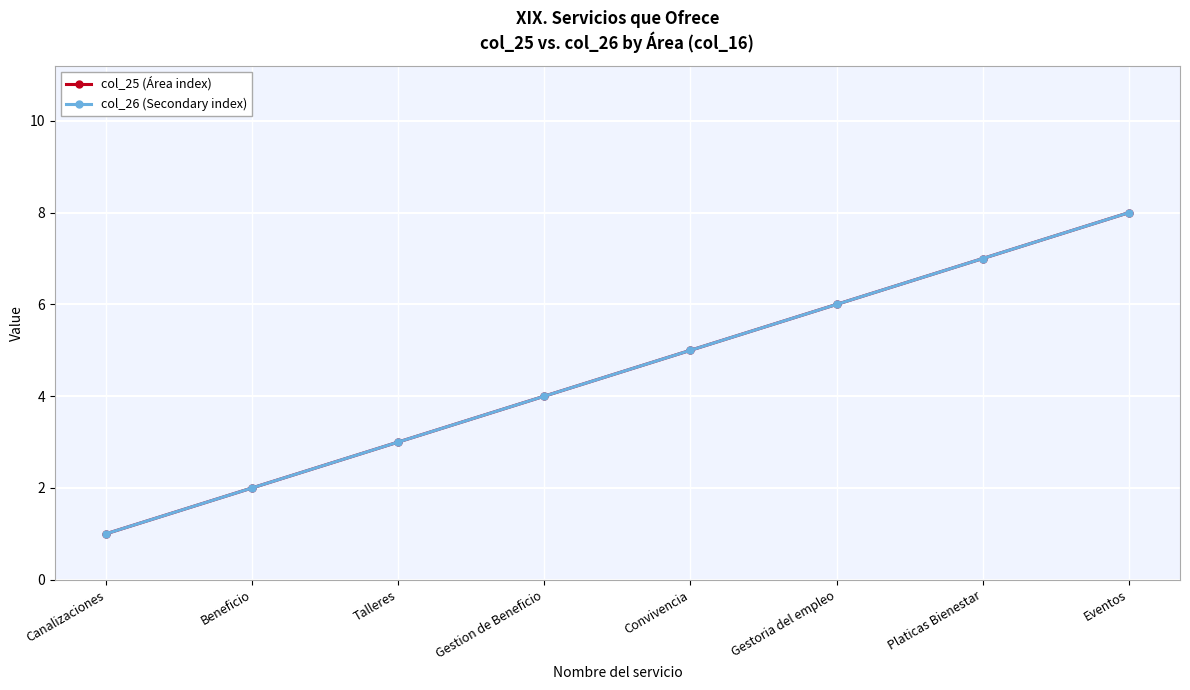

Is this an area chart (filled region under the line)?

No